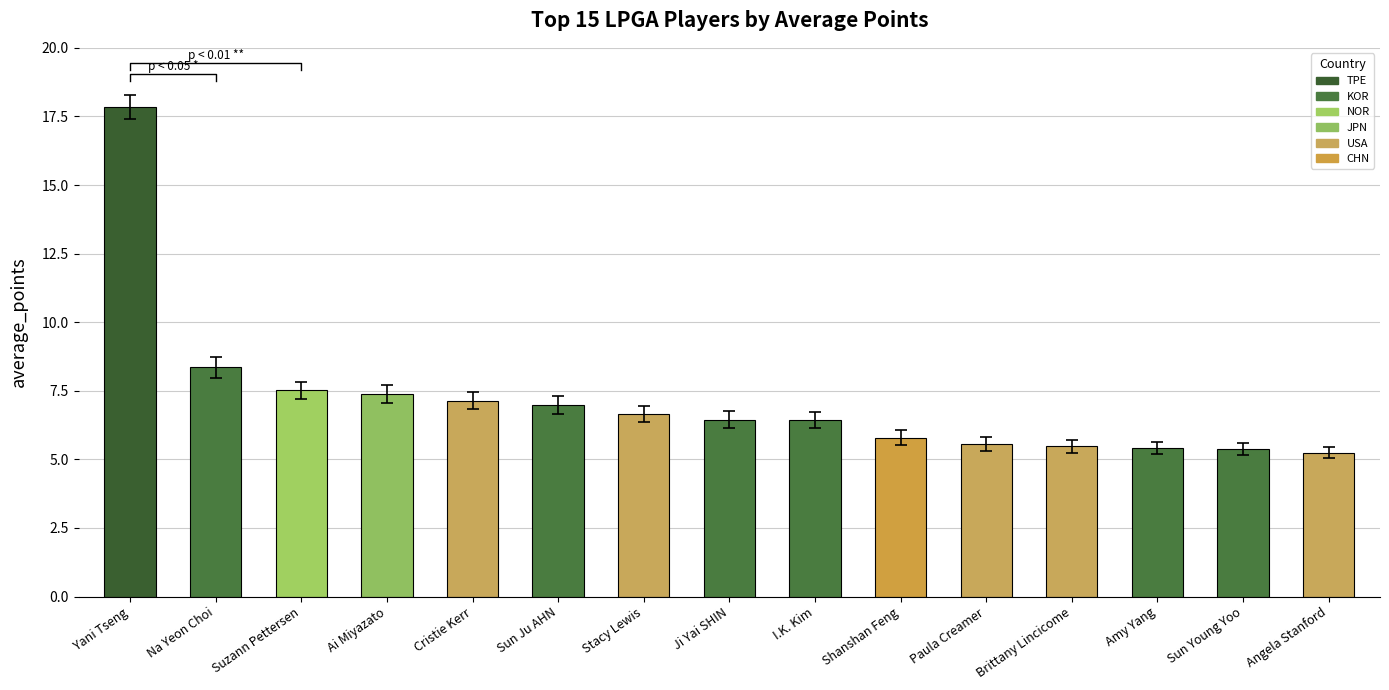

Count the number of categories in the chart.

15